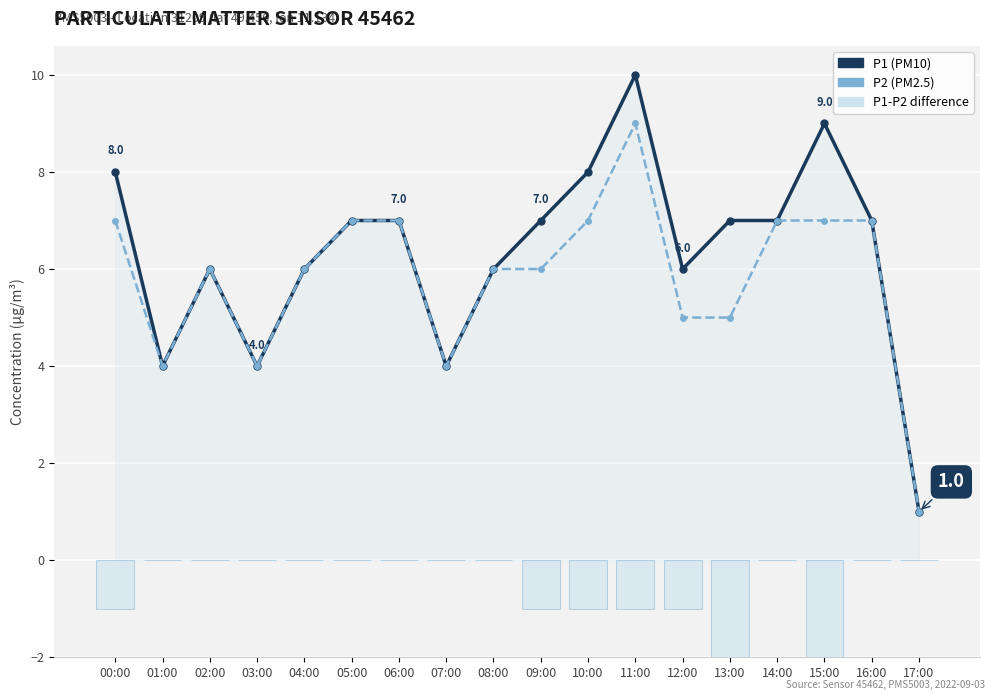

How many values in P2 delta (P1-P2) are above zero?

7